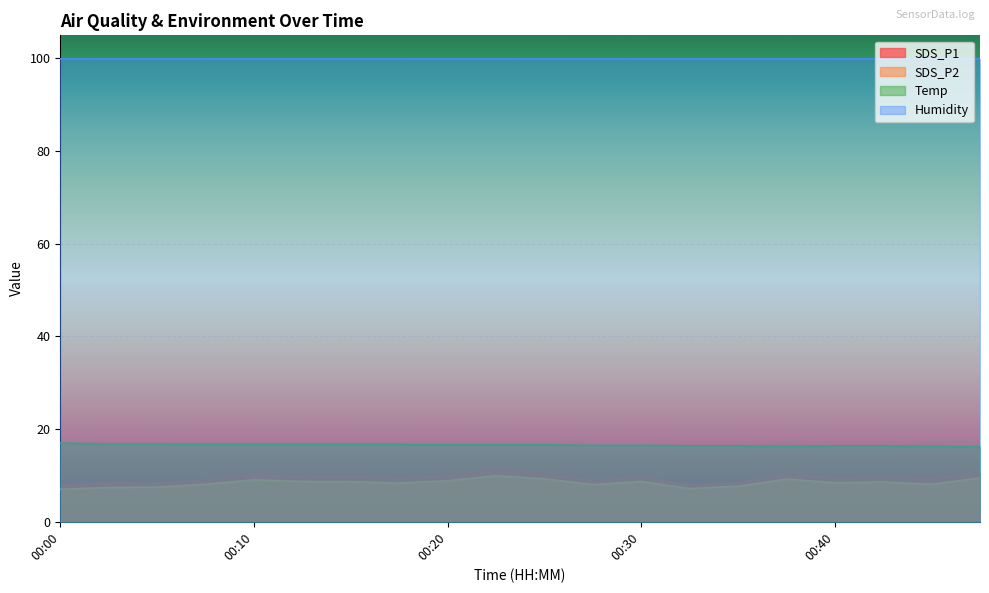

At which label does SDS_P1 reach its minimum?

00:32